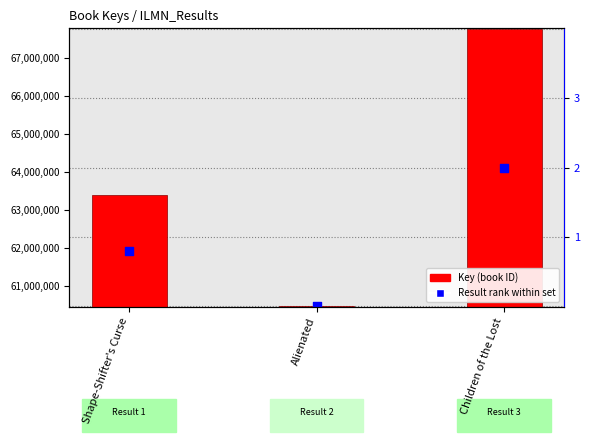

What are all the series names shown in the legend?

Key (book ID), Result rank within set